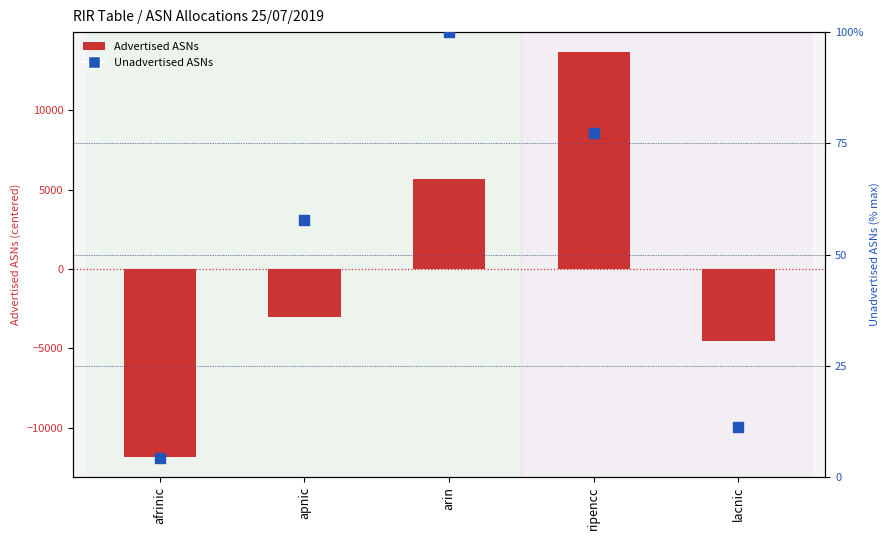

Which series has the largest Y range (max minus min)?

Advertised ASNs